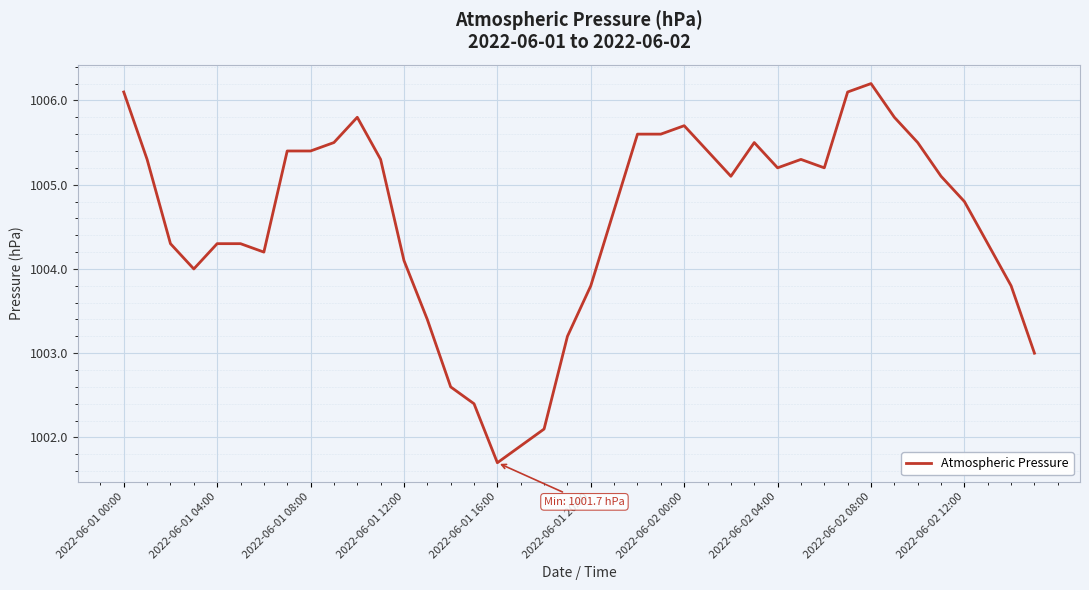

What is the difference between the maximum and minimum values?

4.5